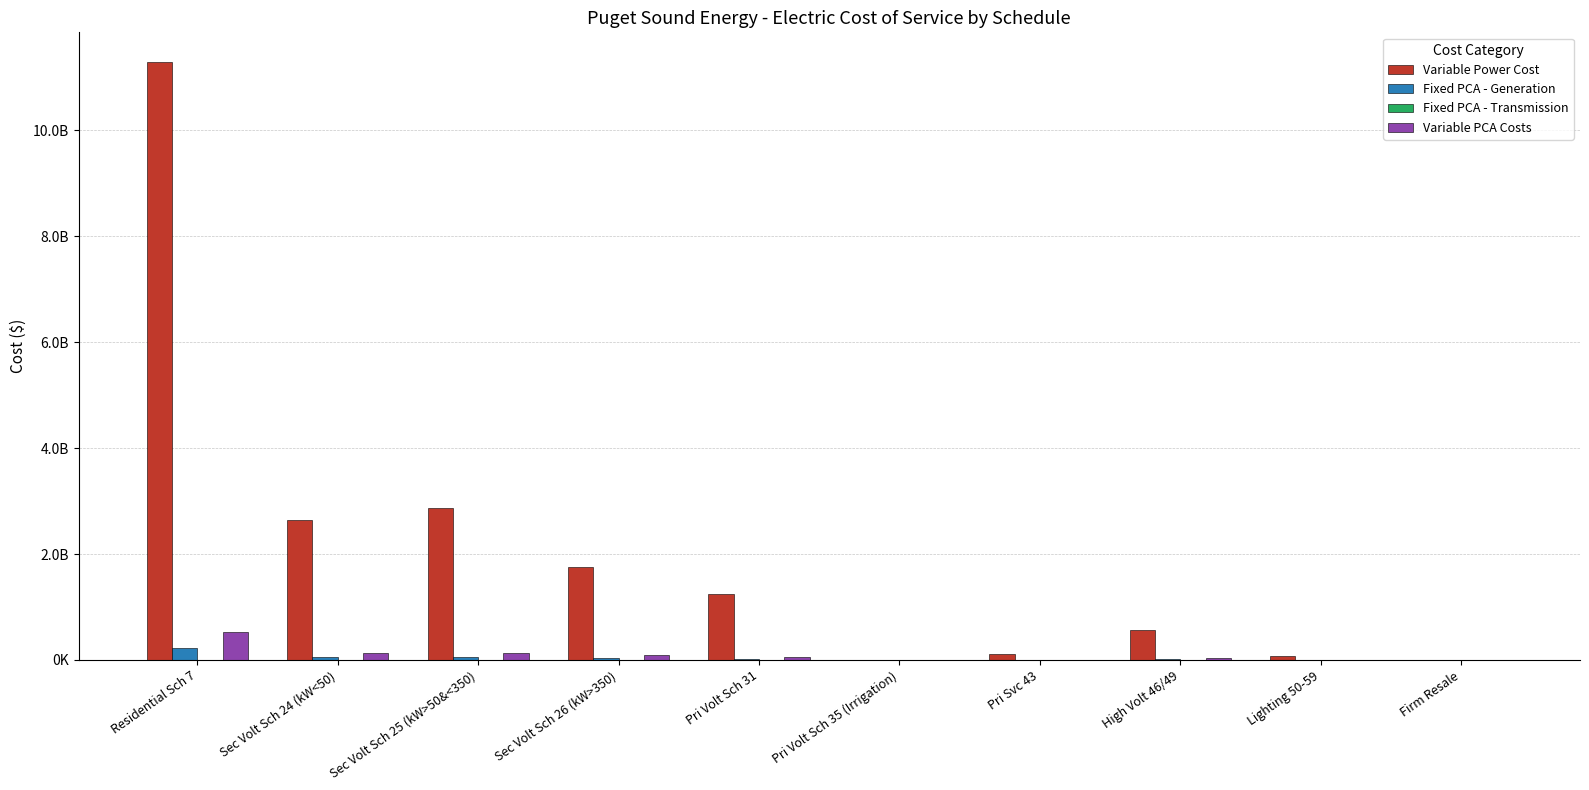

What is the difference between the highest and lowest values at Lighting 50-59?

69910214.7